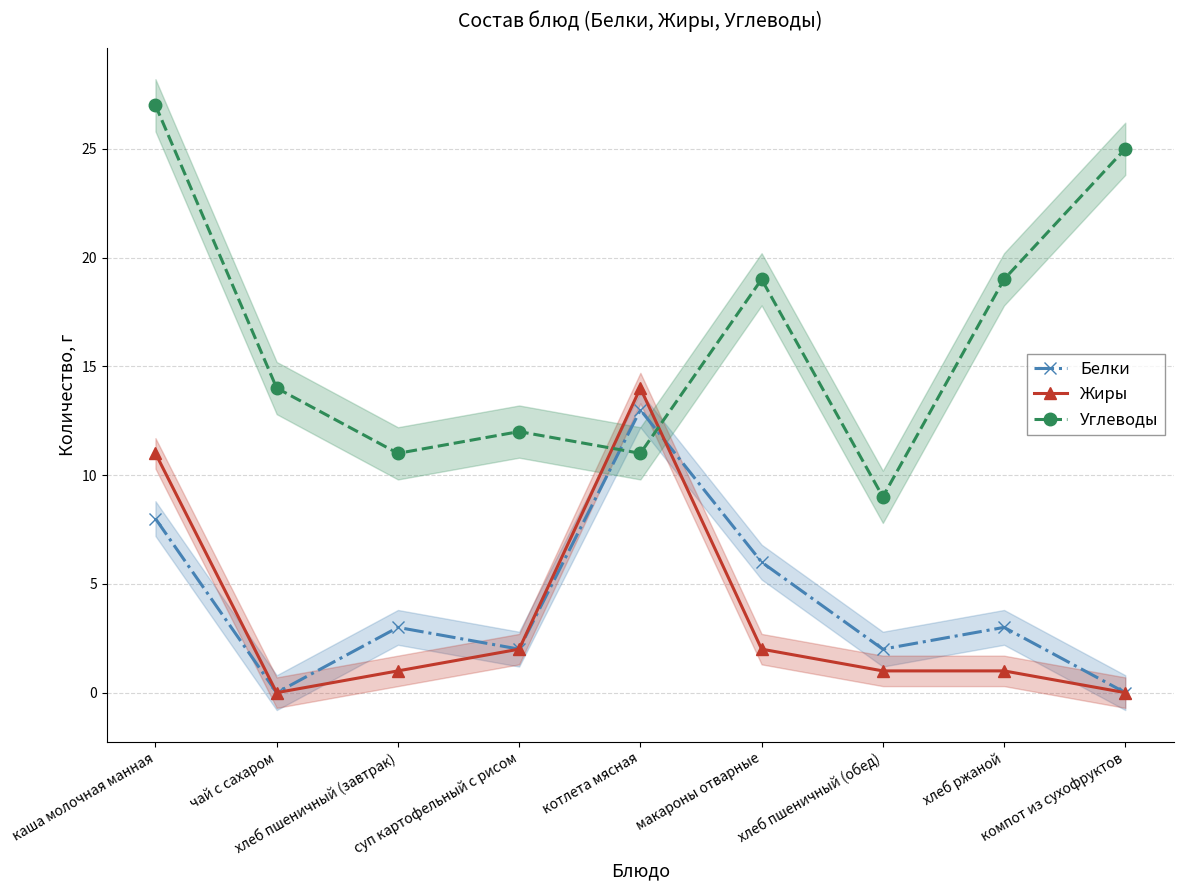

What is the sum of all Жиры values?

32